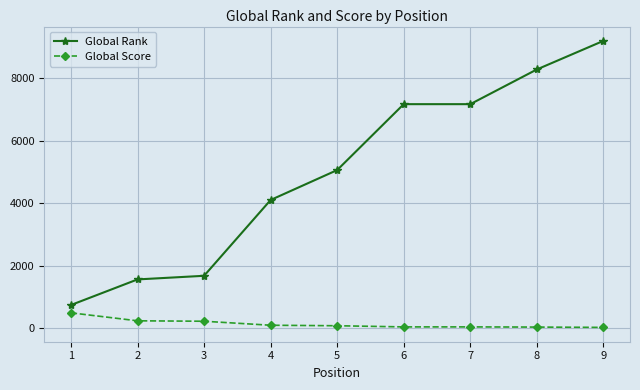

What is the value of the Global Rank point at the 1st from the left?

746